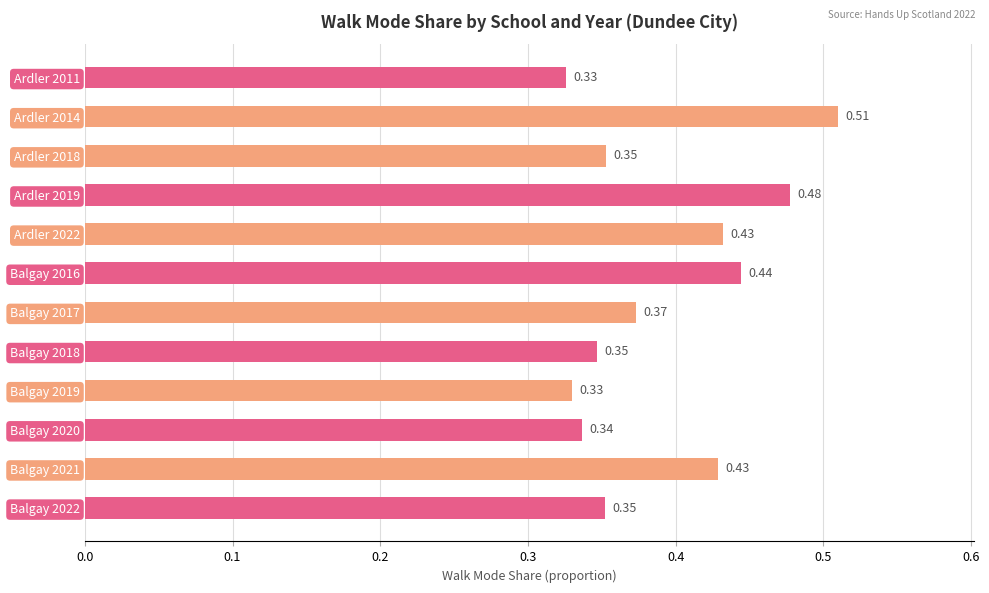

Count the values in the range 0 to 1.

12